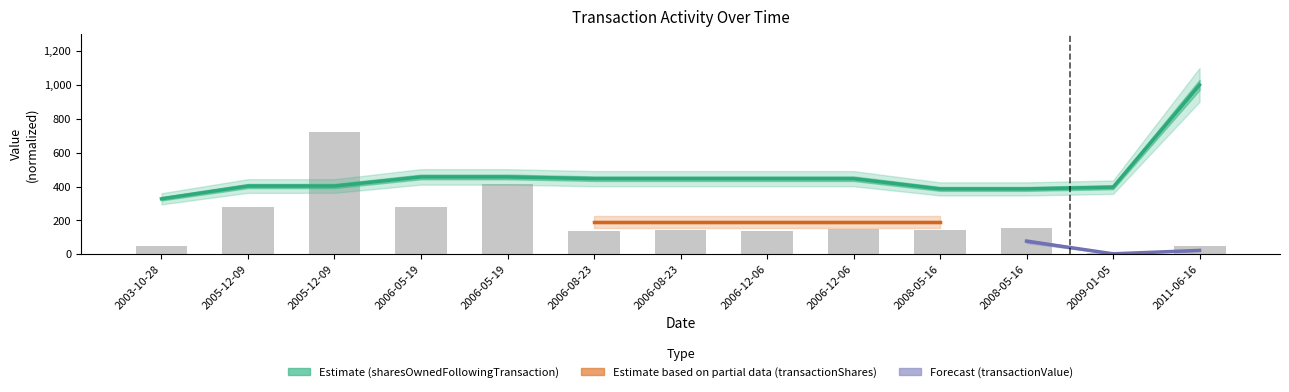

Where is transactionValue nearest to the value 363?

2006-05-19